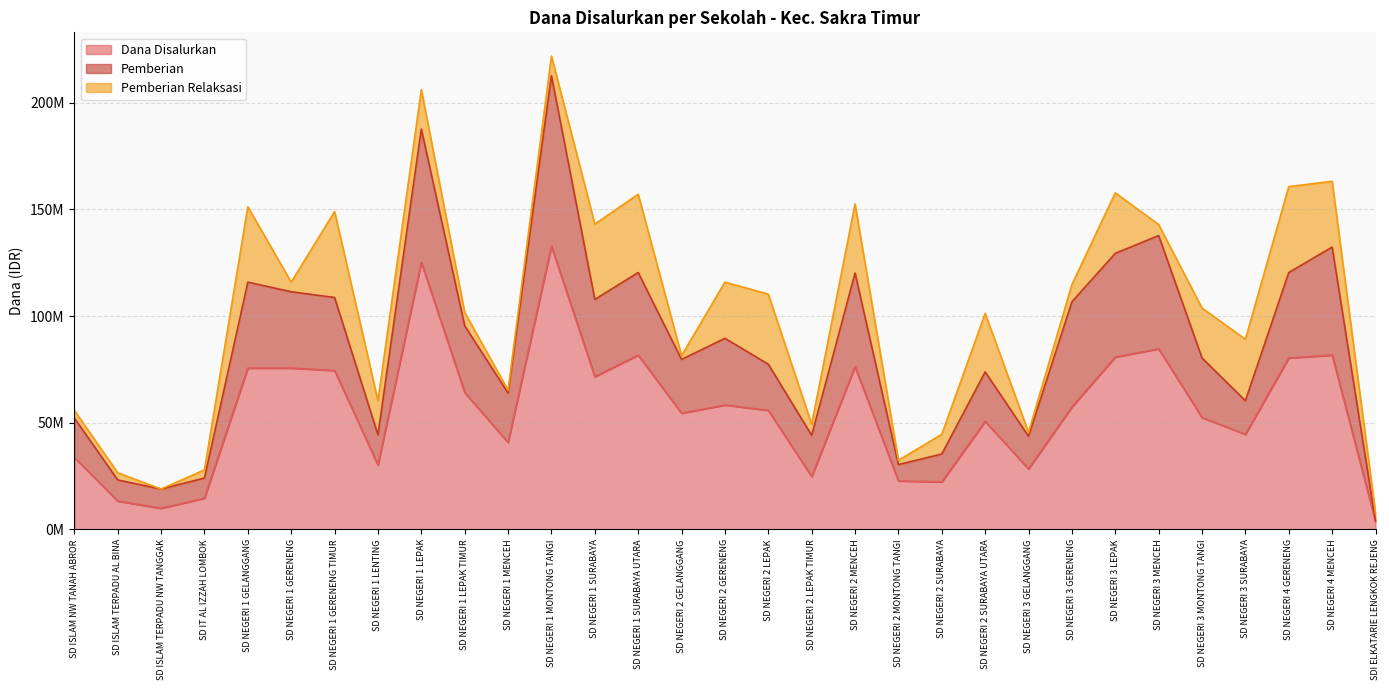

What is the difference between the maximum and minimum values in the Dana Disalurkan series?

128925000